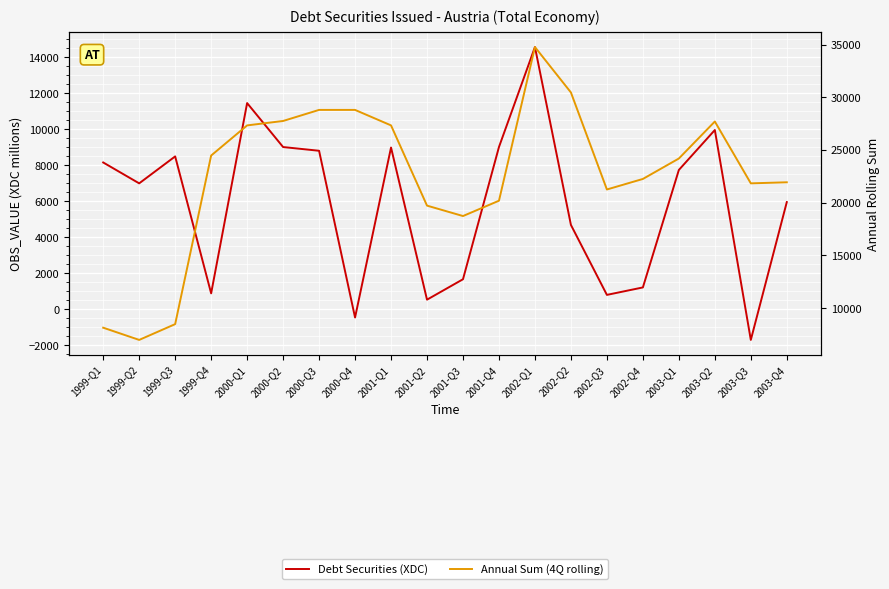

What are all the series names shown in the legend?

Debt Securities (XDC), Annual Sum (4Q rolling)